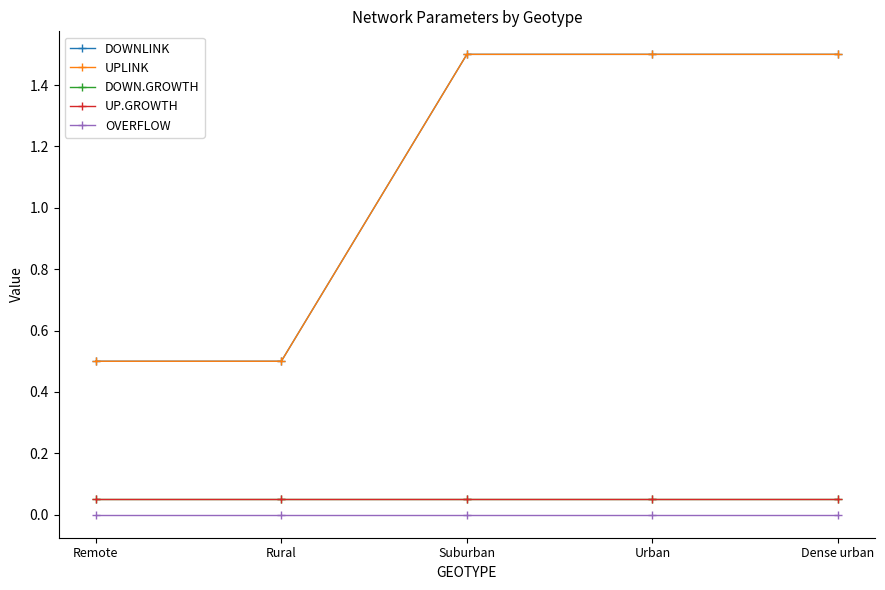

Is this an area chart (filled region under the line)?

No